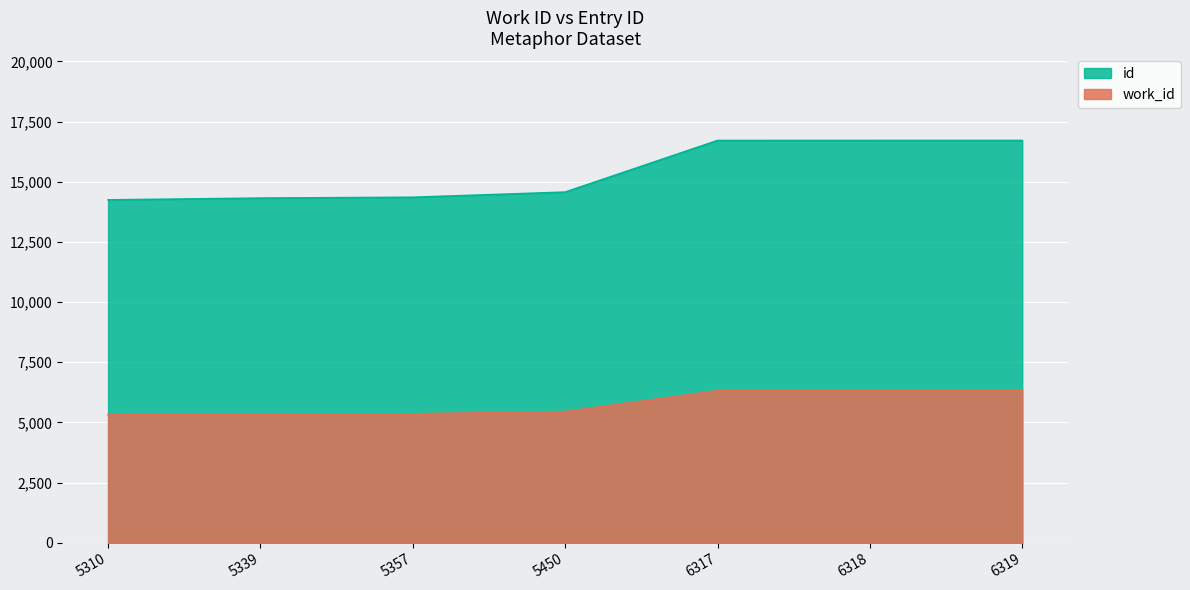

What is the value of the work_id point at the 5th from the left?

6317